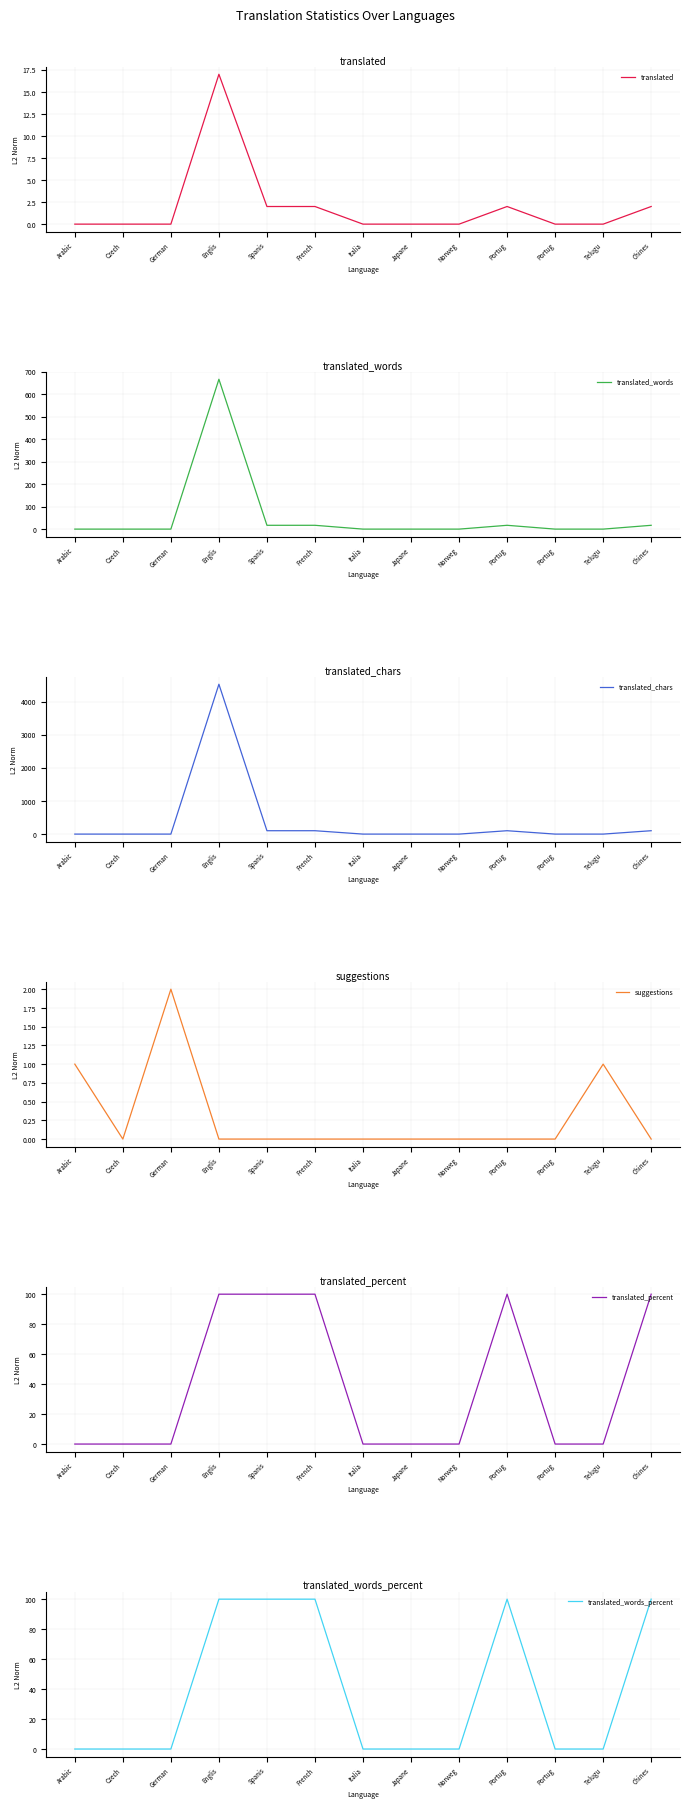

The translated_words series shows -306 at Portug. True or false?

False